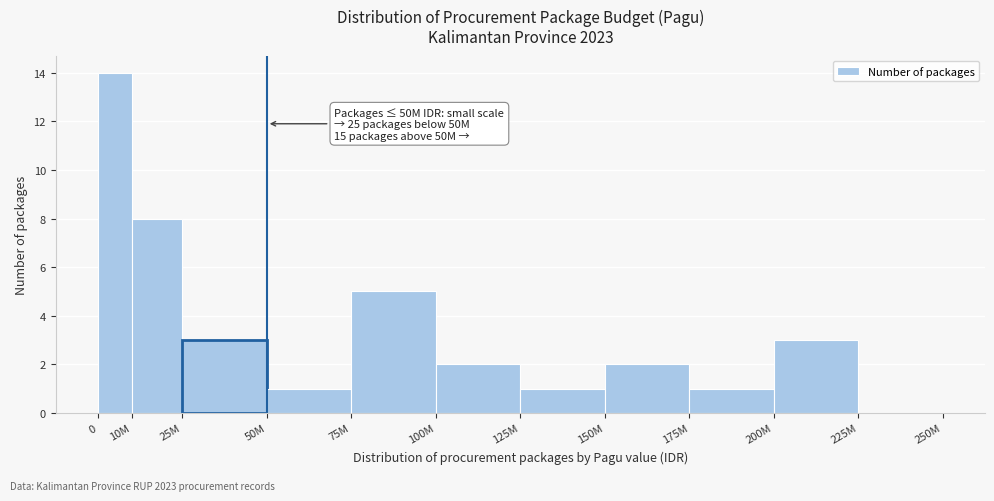

Reading right to left, list all the values displayed in this chart.

225M=0	200M=3	175M=1	150M=2	125M=1	100M=2	75M=5	50M=1	25M=3	10M=8	0=14